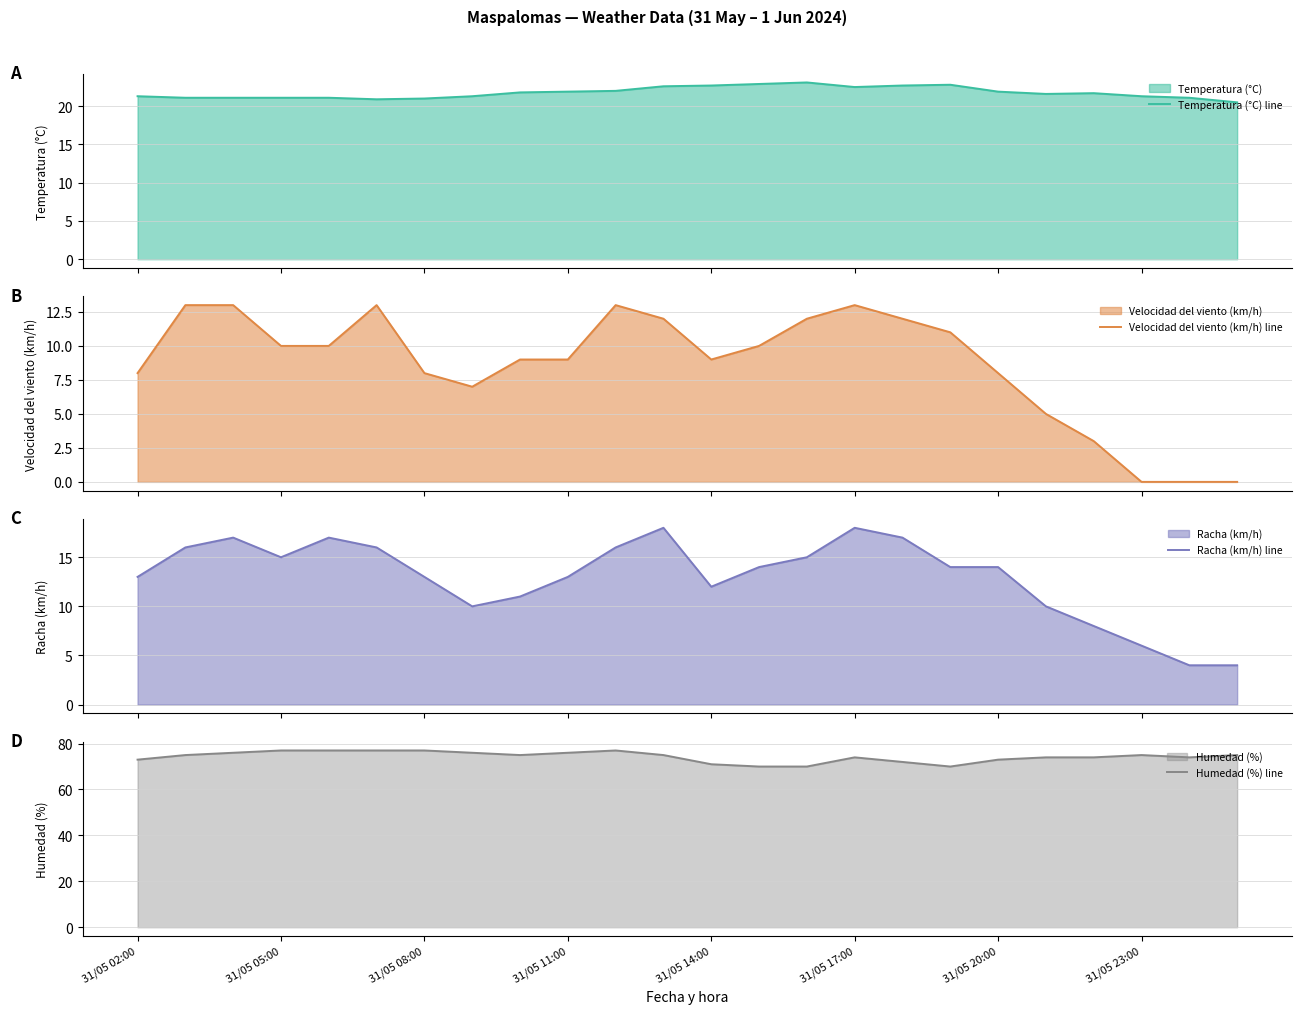

The value of Humedad (%) line at 31/05 17:00 is 74. True or false?

True